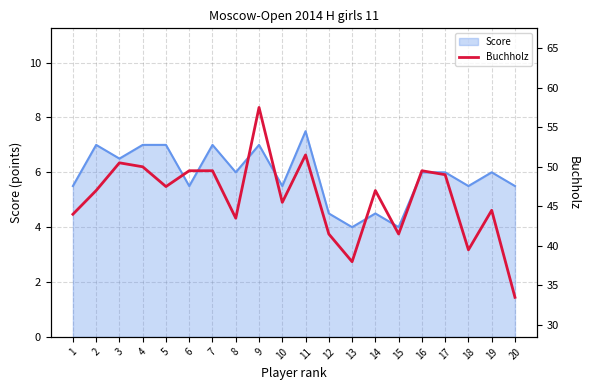

What is the minimum value for Score?

4.0